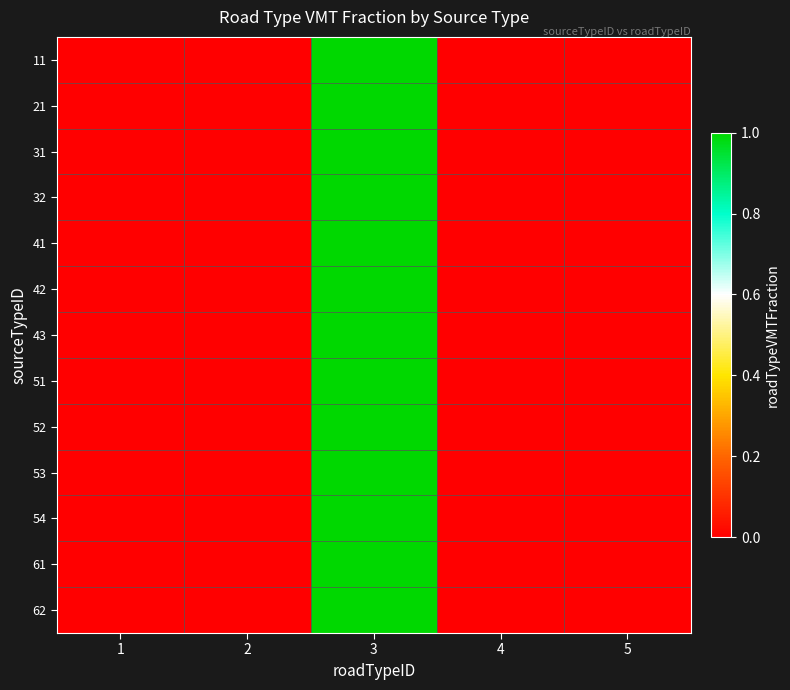

How many categories are shown in the chart?

5